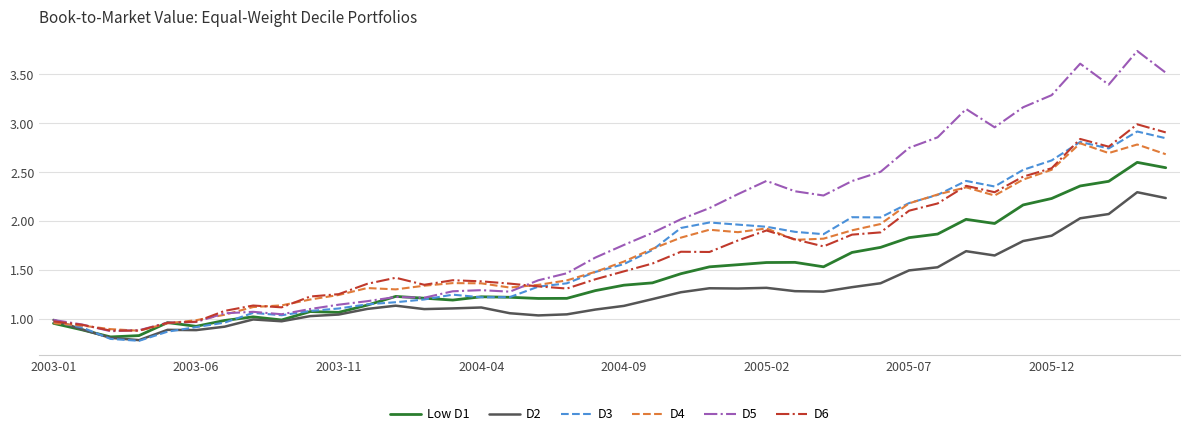

Which series has the largest total across all categories?

D5